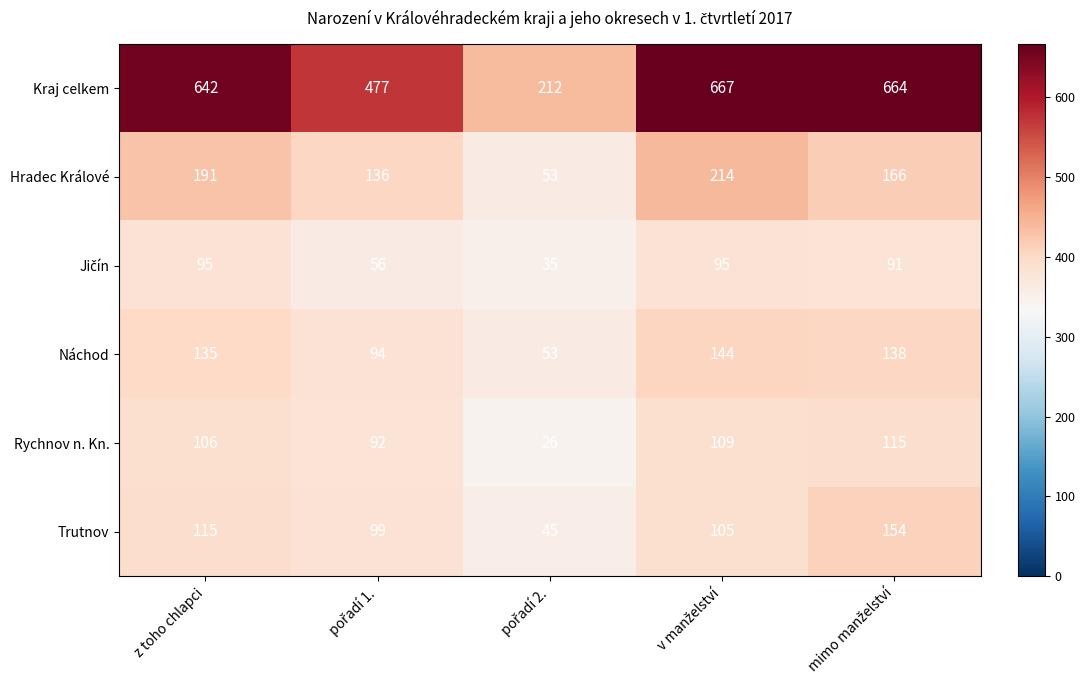

What is the lowest value of the Trutnov series?

45